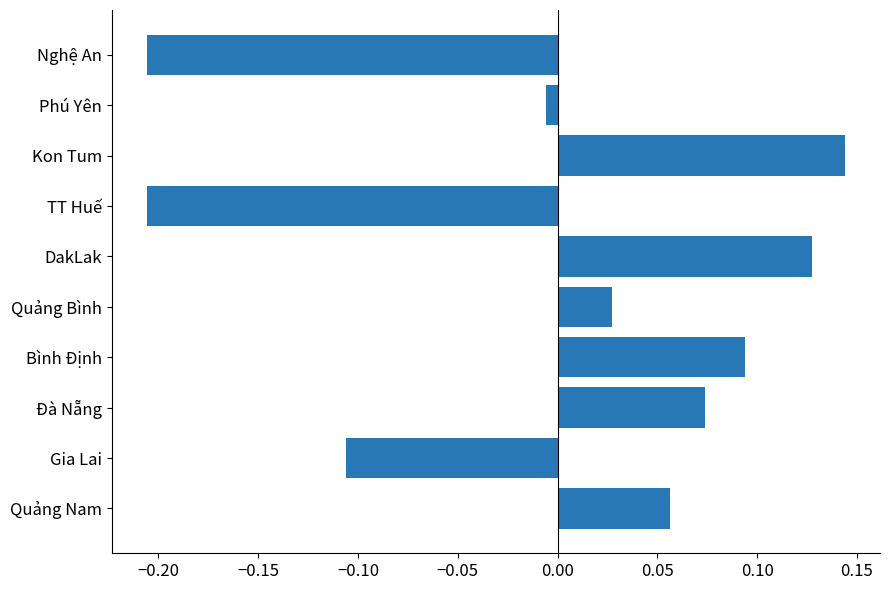

The value at Bình Định is 0.2. True or false?

False